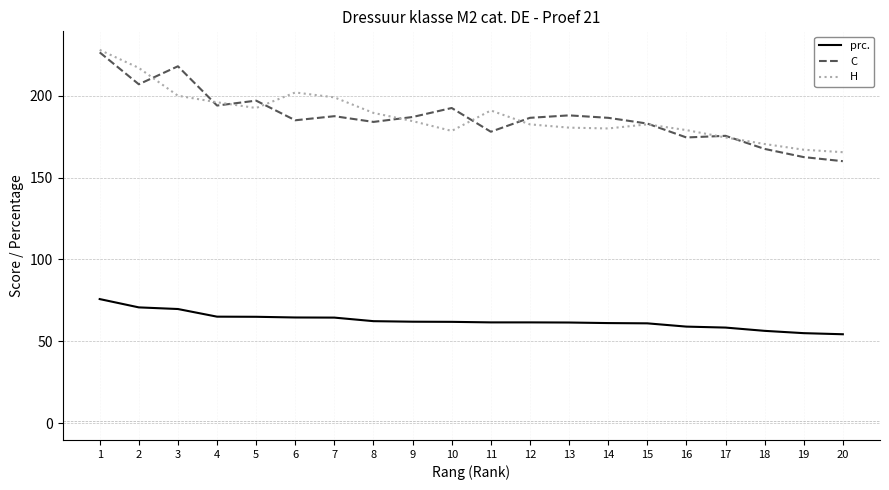

Which category has the lowest value in the C series?

20